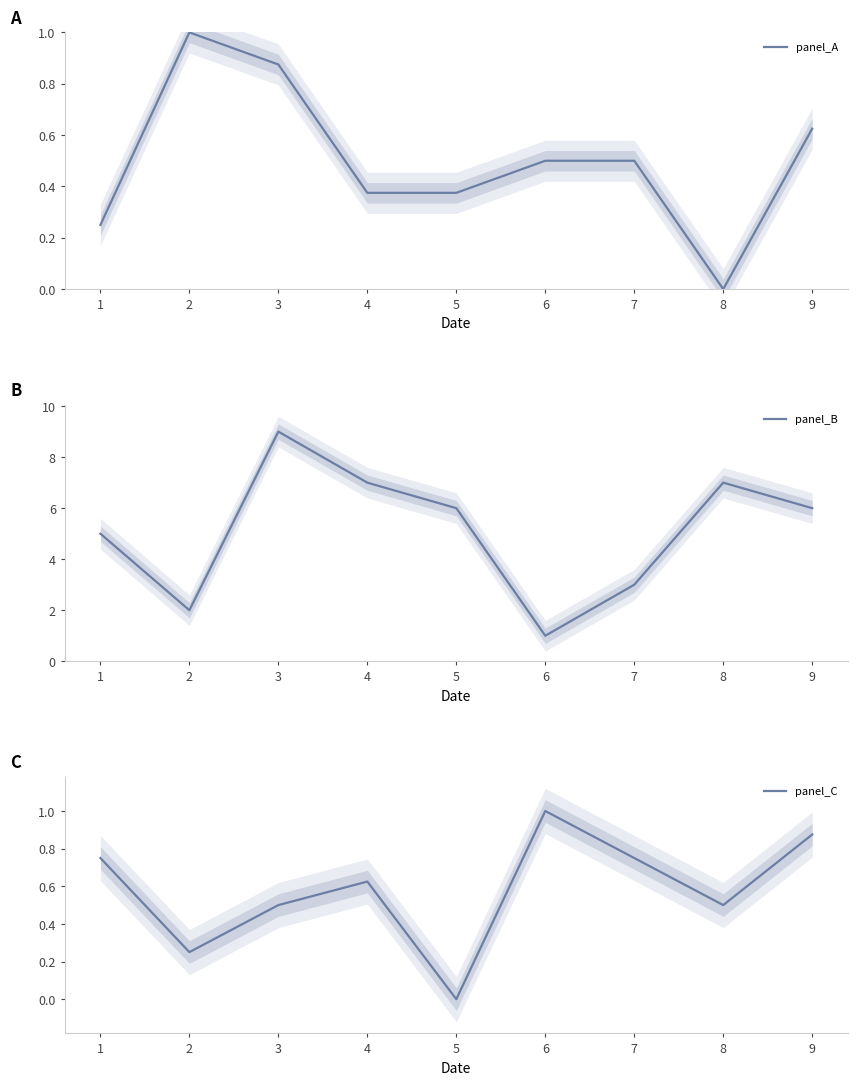

After their last crossing, which series has the higher values: panel_C or panel_A?

panel_C